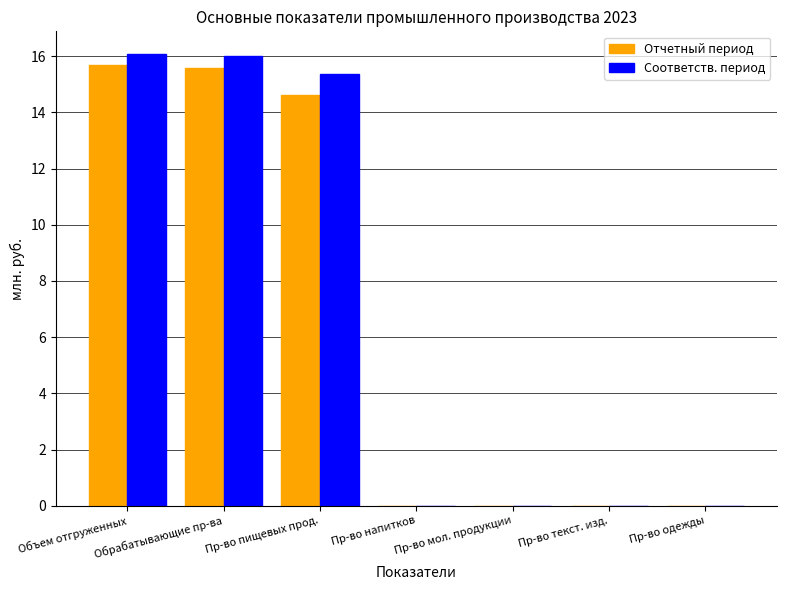

Read the Отчетный период value at Объем отгруженных.

15.7